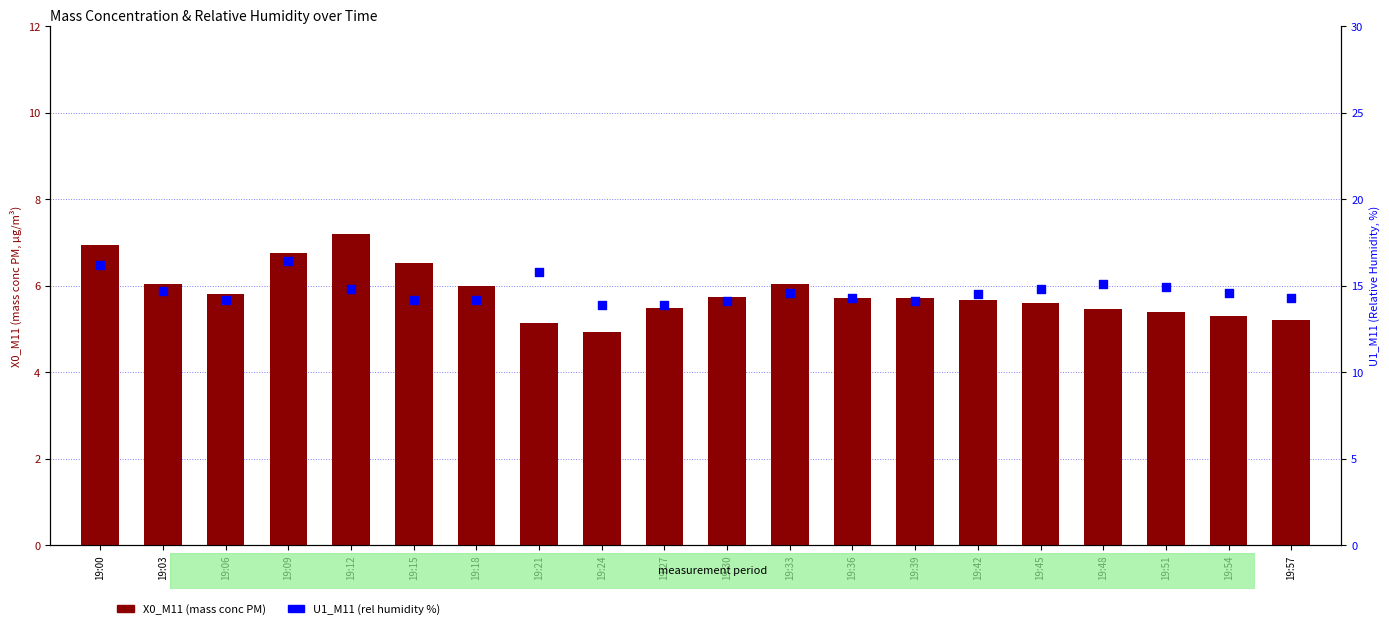

Which series has the widest spread of Y values?

U1_M11 (rel humidity %)